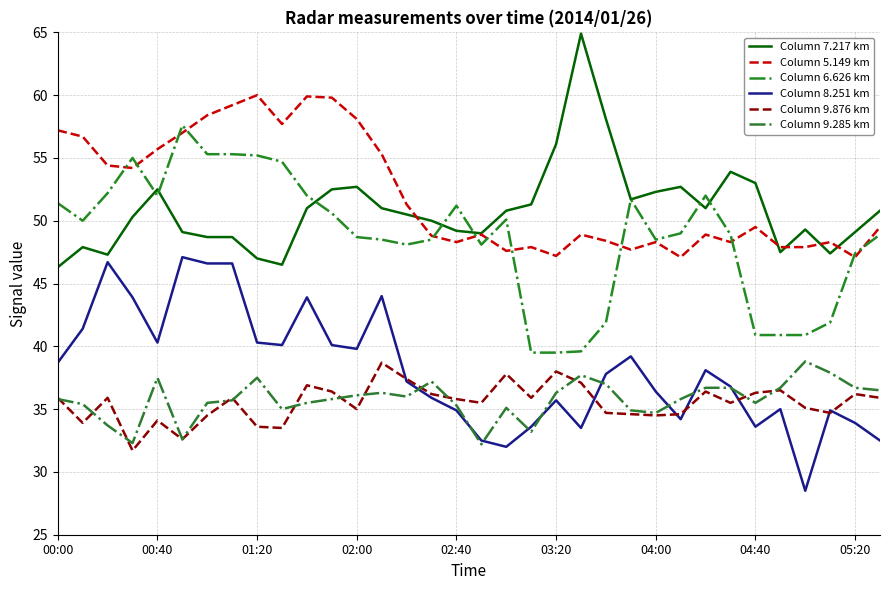

Rank the series by their maximum value, from highest to lowest.

Column 7.217 km, Column 5.149 km, Column 6.626 km, Column 8.251 km, Column 9.285 km, Column 9.876 km